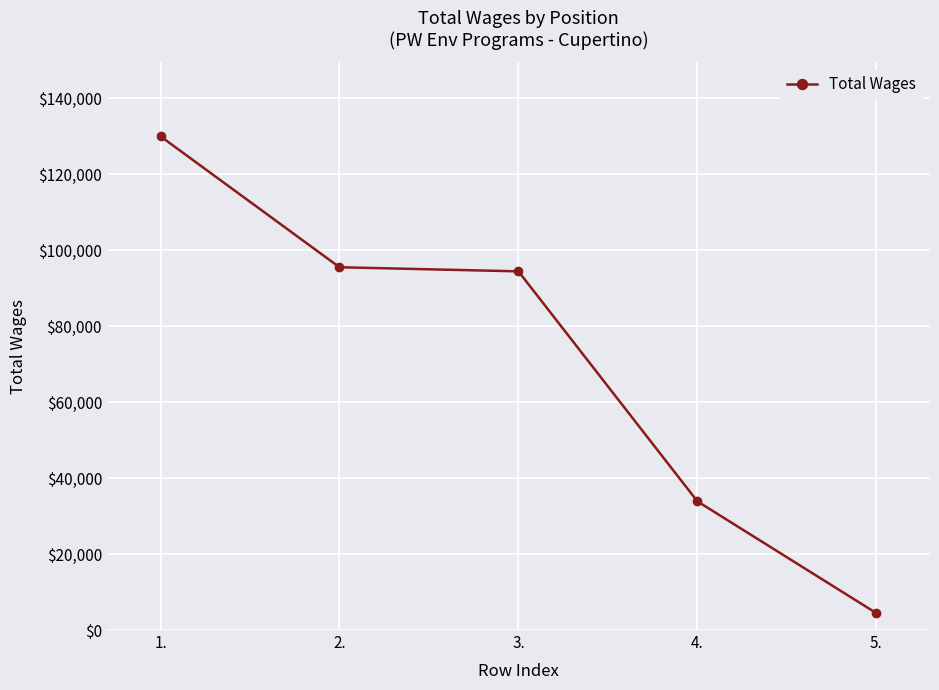

What is the value of the 4th point from the left?

33888